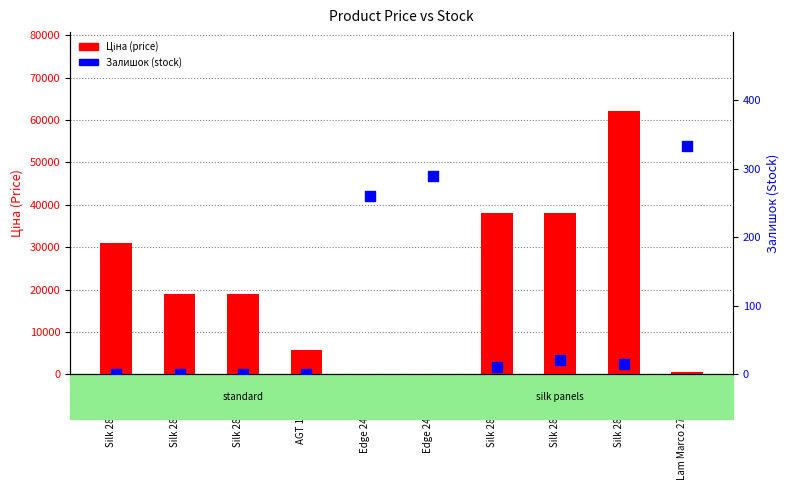

Which series has the largest Y range (max minus min)?

Ціна